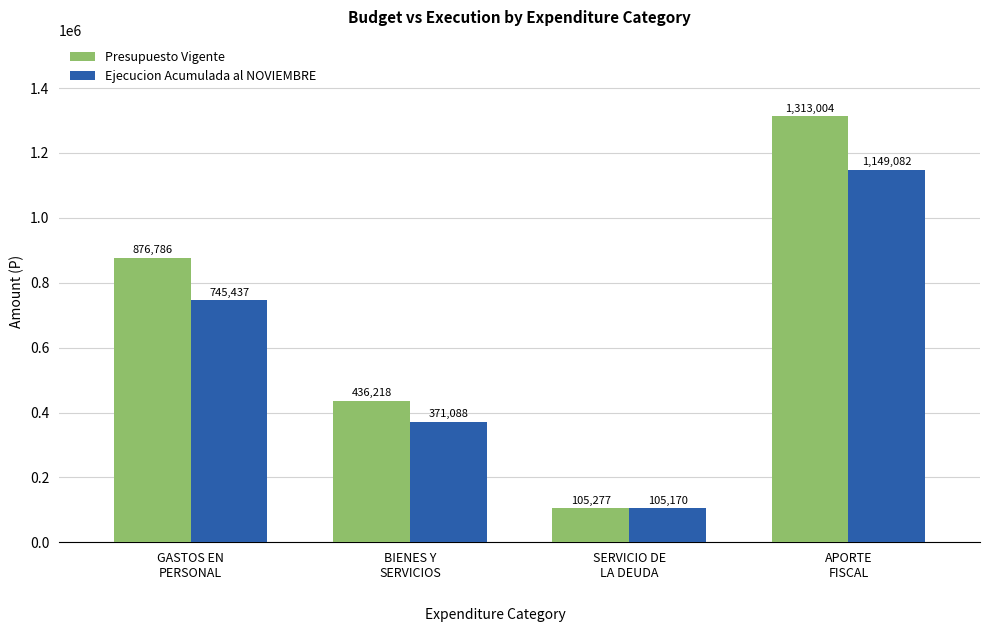

At which label is Ejecucion Acumulada al NOVIEMBRE closest to 627126?

GASTOS EN
PERSONAL